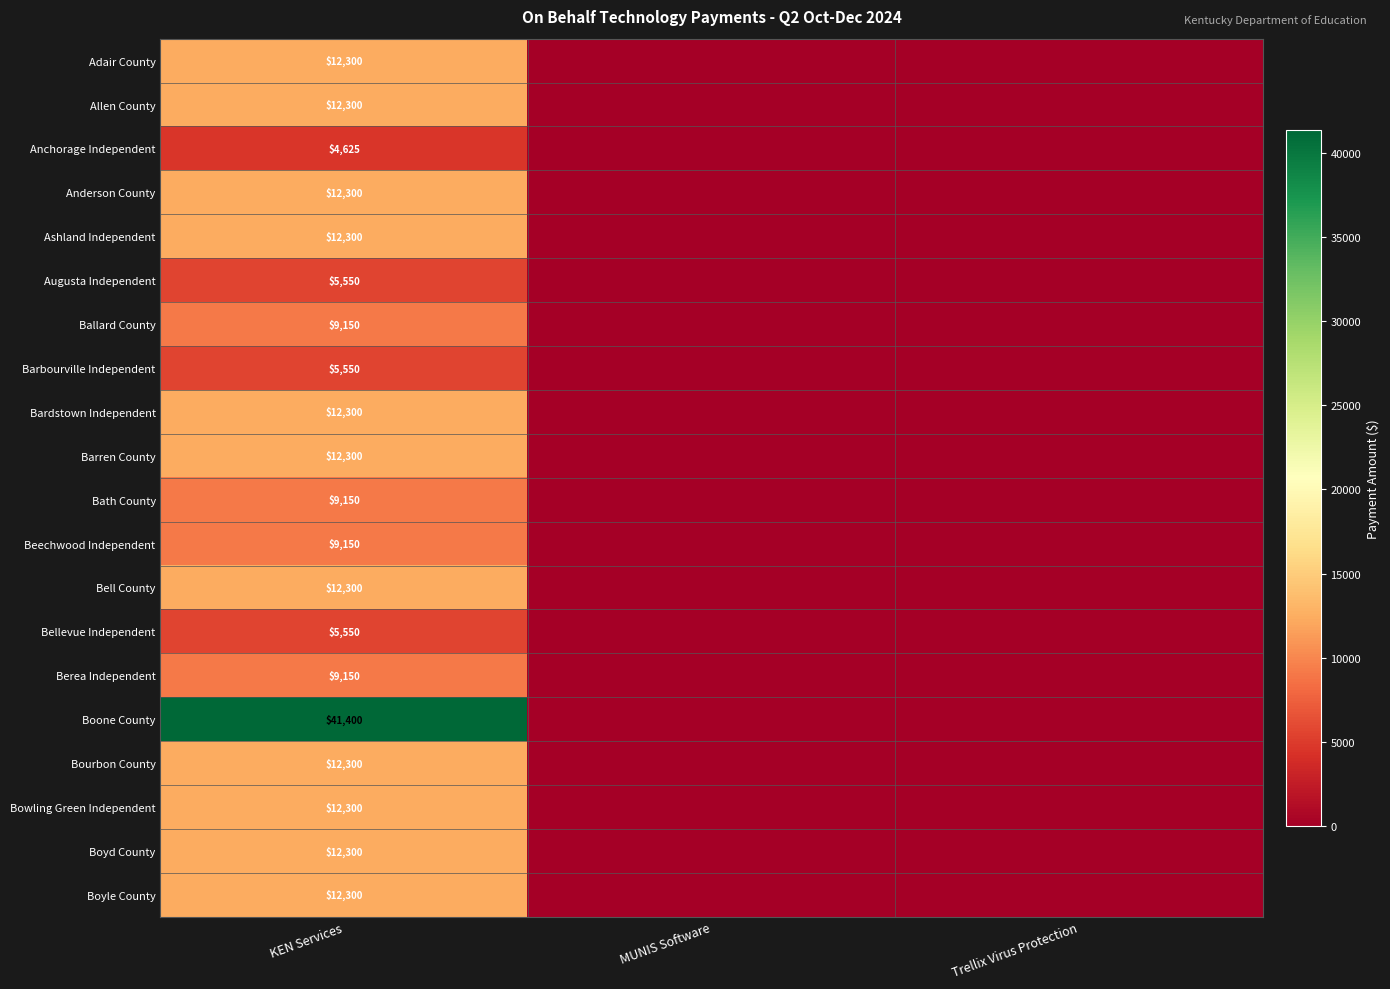

True or false: Beechwood Independent has a value of 9150 at KEN Services.

True